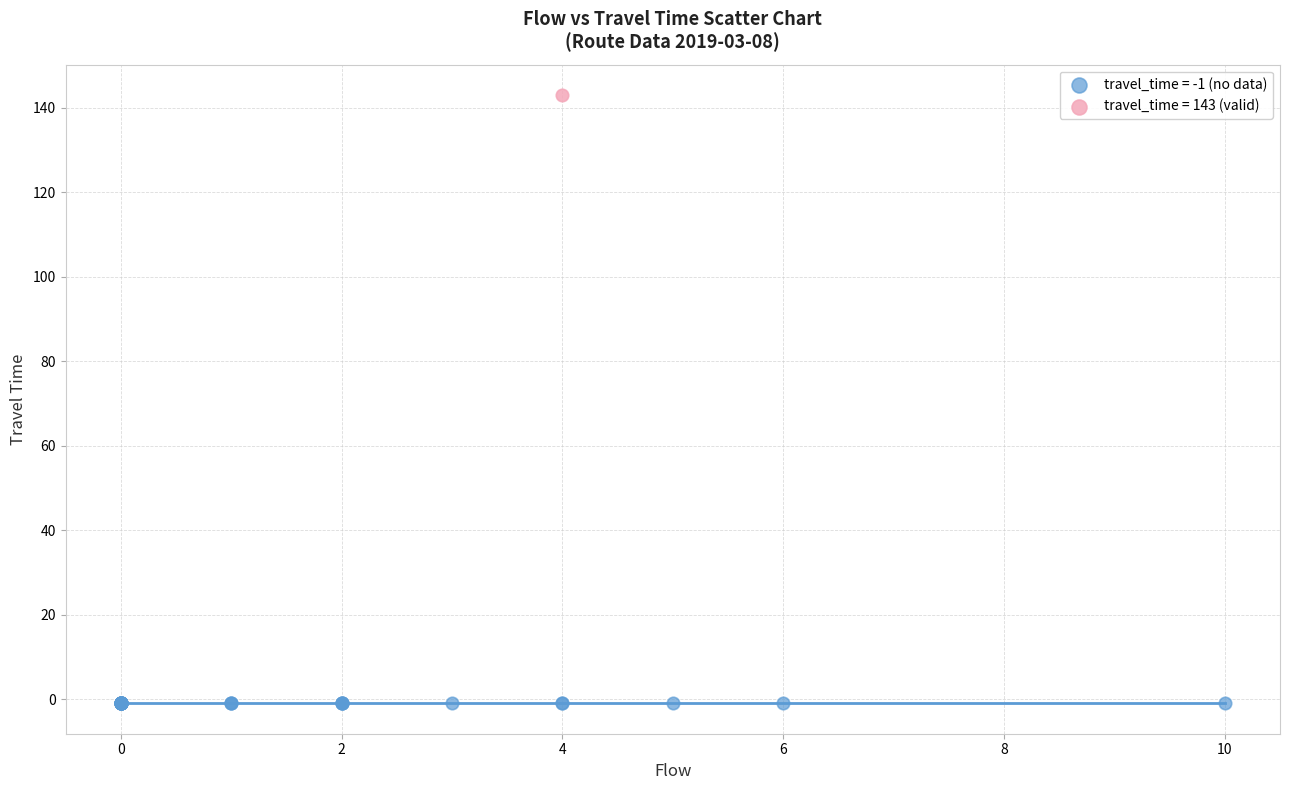

What are all the series names shown in the legend?

travel_time = -1 (no data), travel_time = 143 (valid)